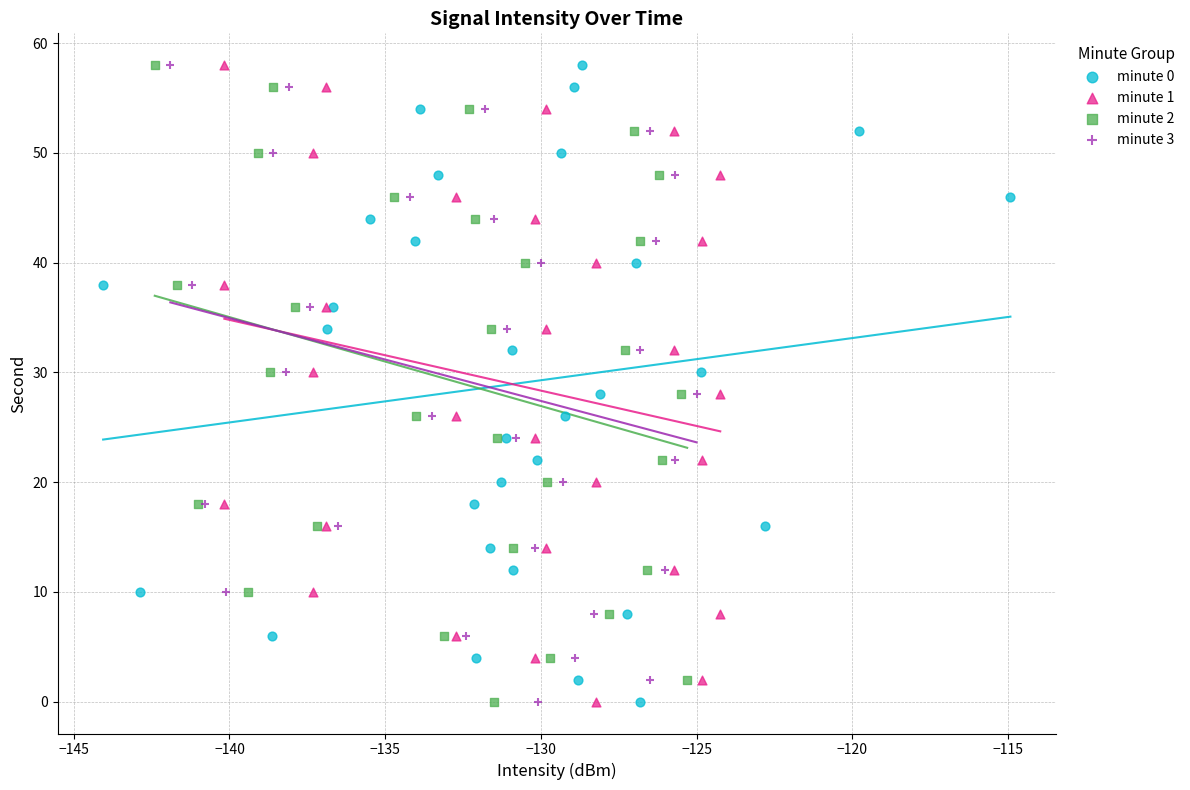

What are all the series names shown in the legend?

minute 0, minute 1, minute 2, minute 3